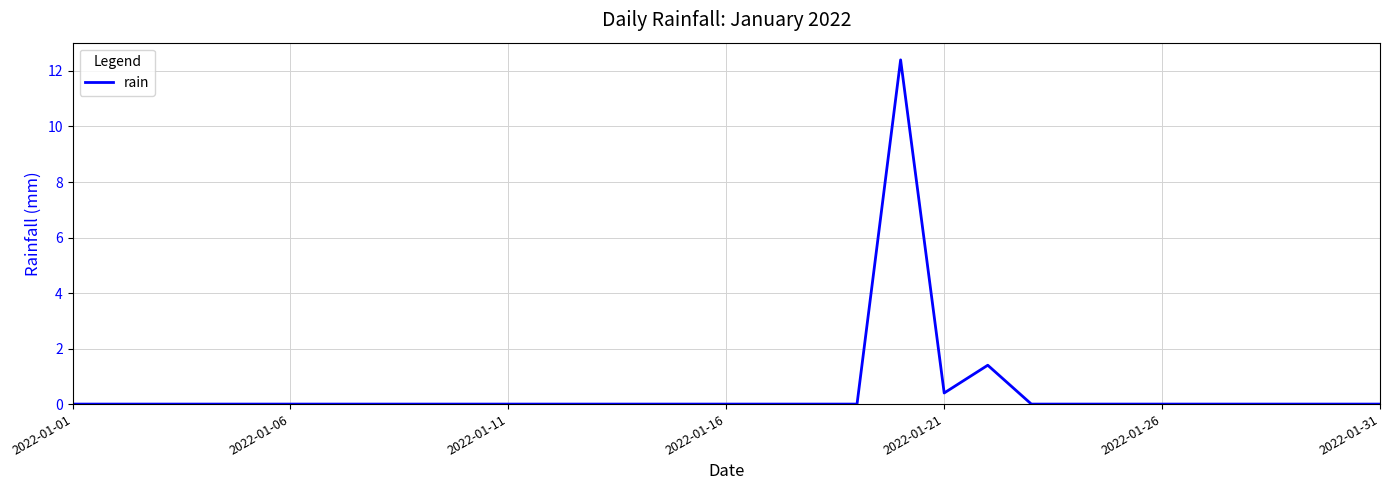

What is the maximum value shown in the chart?

12.4